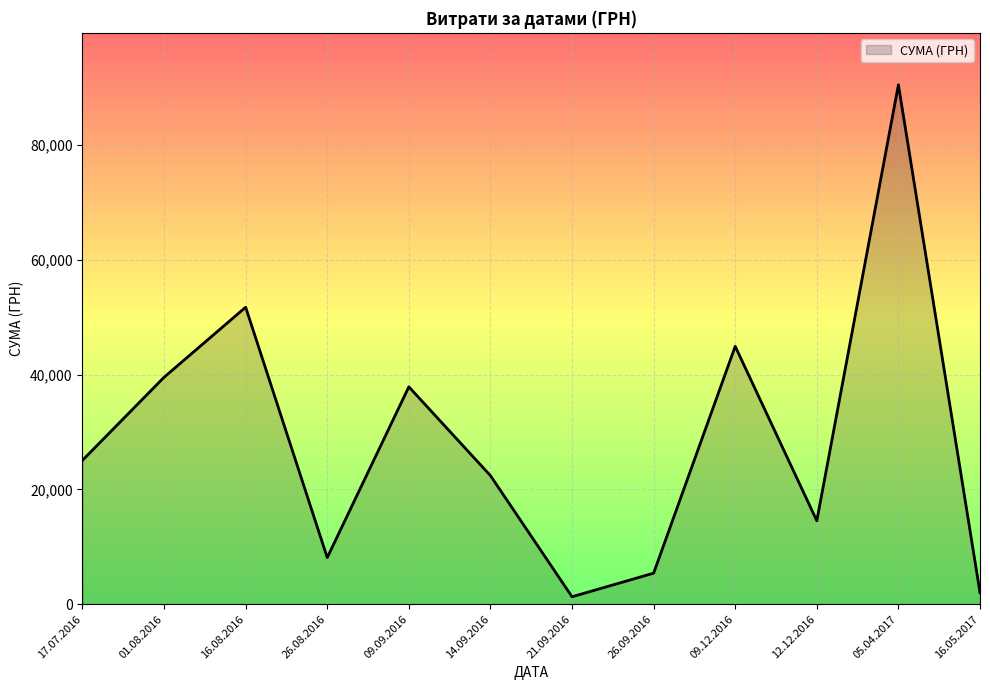

What is the difference between the values at 14.09.2016 and 09.09.2016?

15480.0